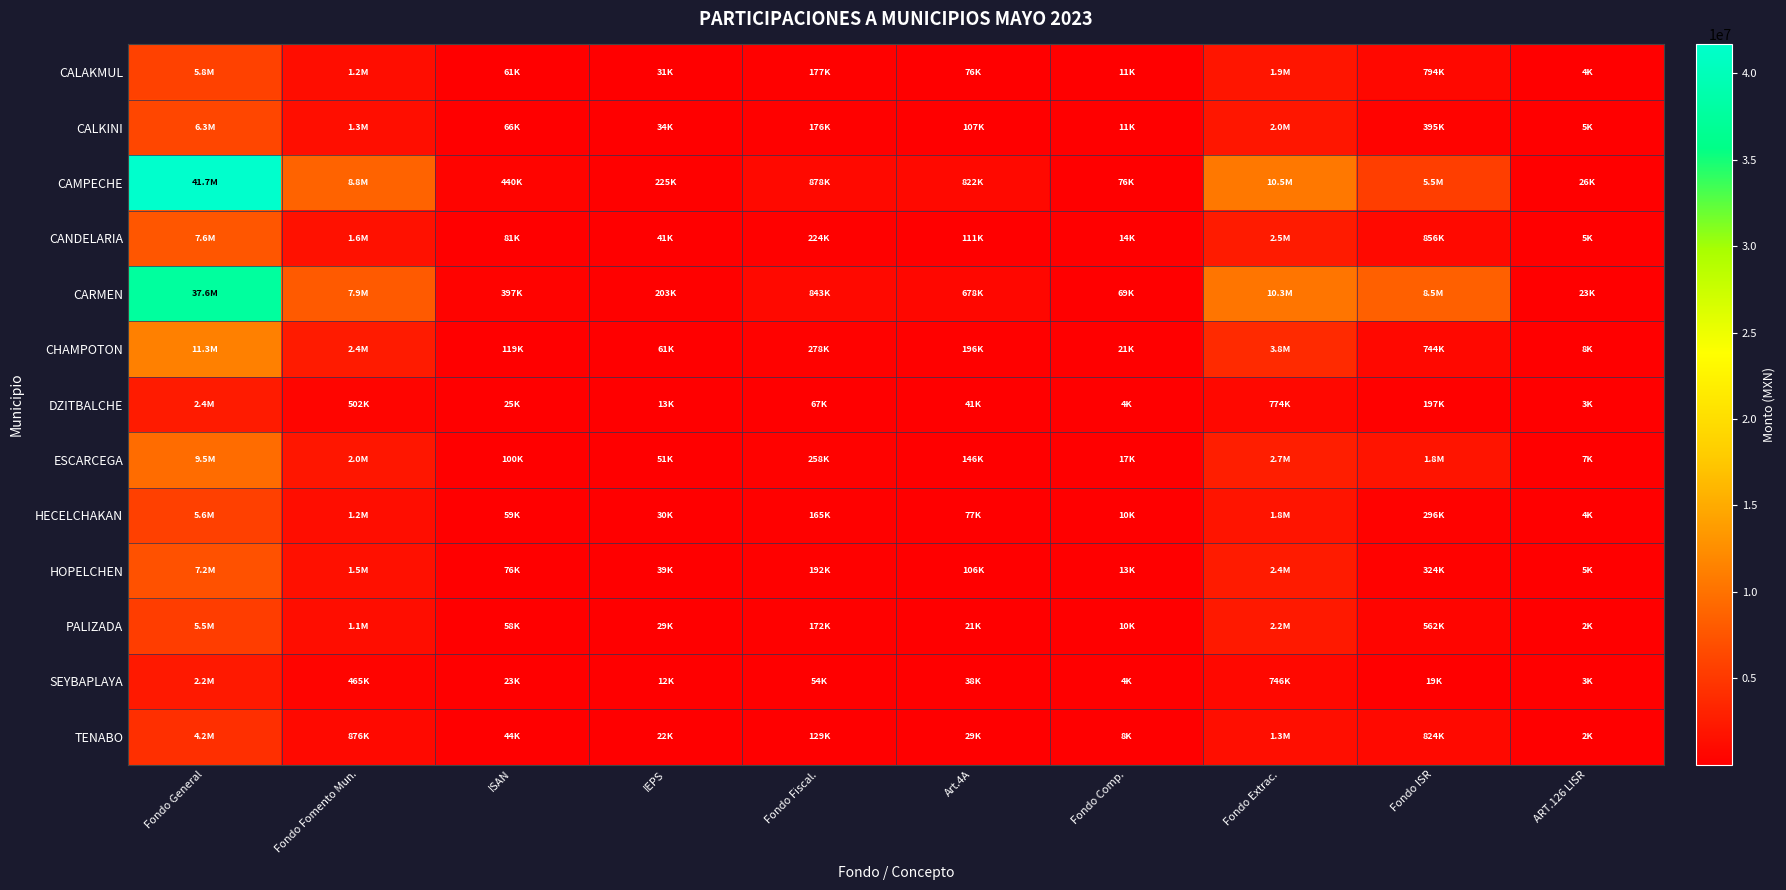

Rank the series at Fondo General from lowest to highest value.

SEYBAPLAYA, DZITBALCHE, TENABO, PALIZADA, HECELCHAKAN, CALAKMUL, CALKINI, HOPELCHEN, CANDELARIA, ESCARCEGA, CHAMPOTON, CARMEN, CAMPECHE